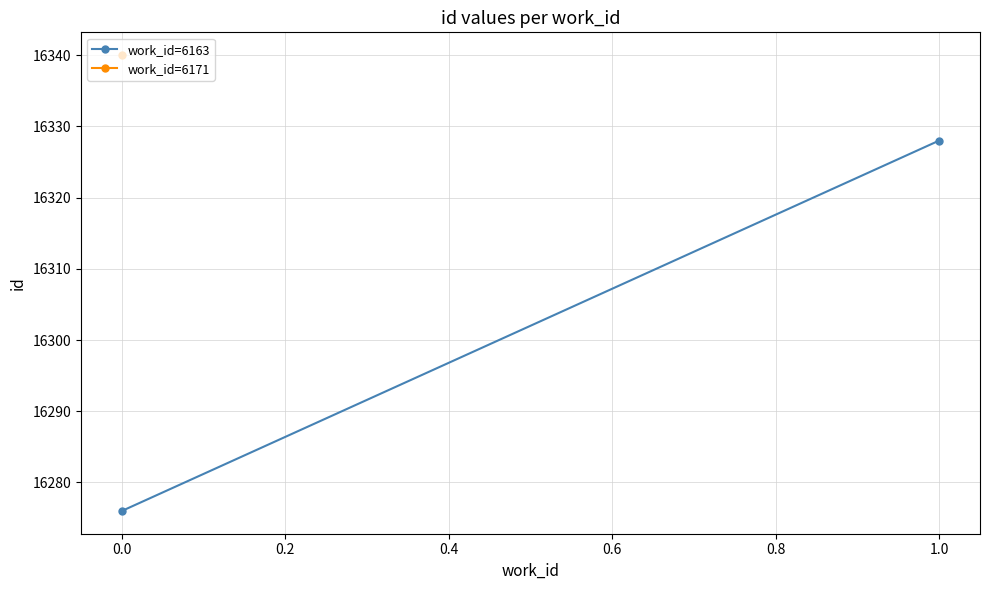

True or false: the data shows 27881 at 0.0.

False